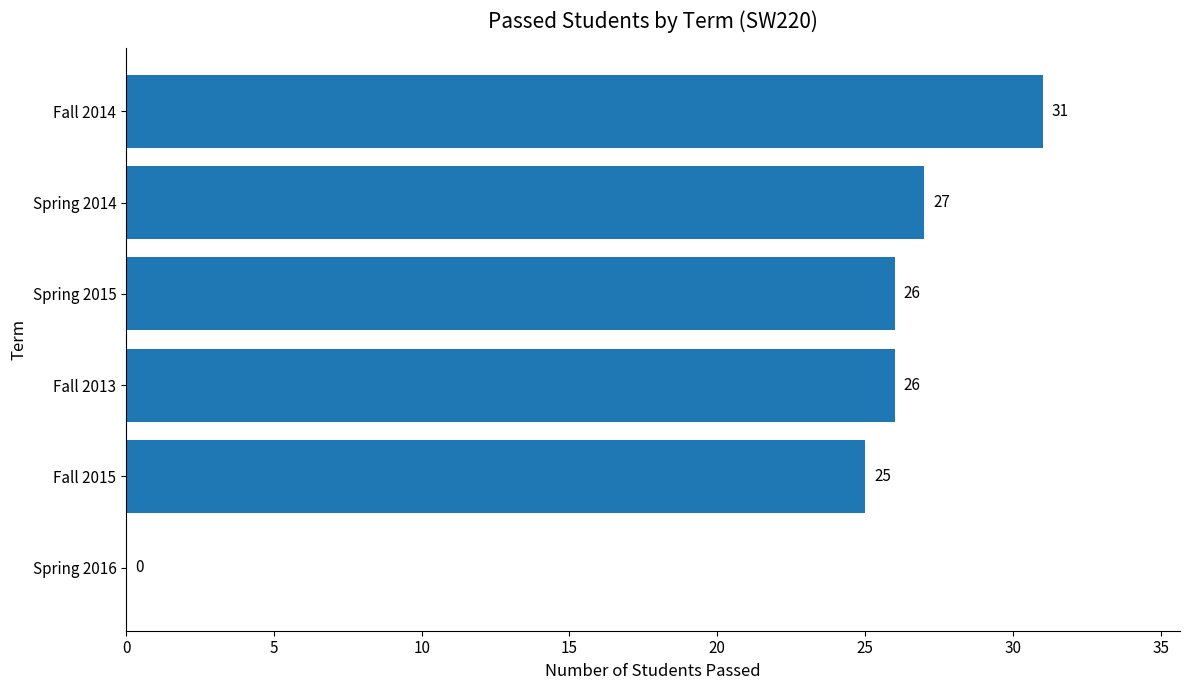

What is the change in value from Spring 2016 to Fall 2013?

+26